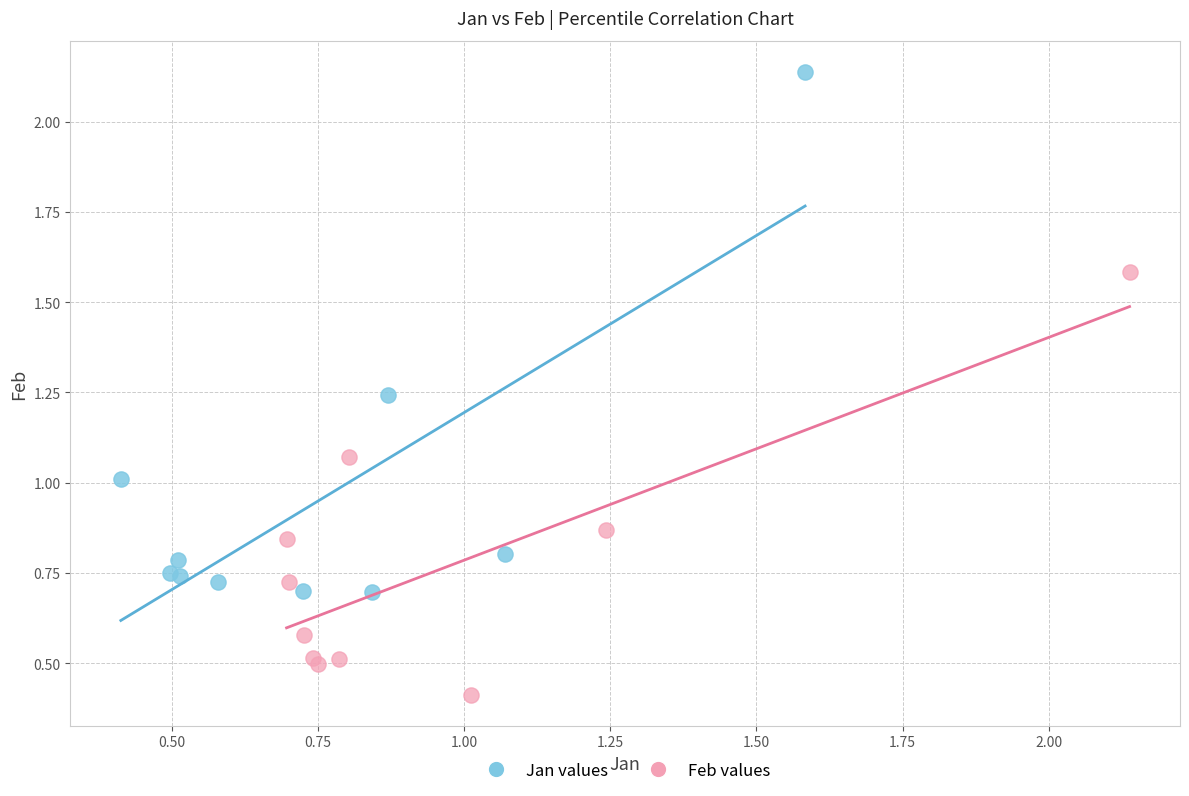

What are all the series names shown in the legend?

Jan values, Feb values